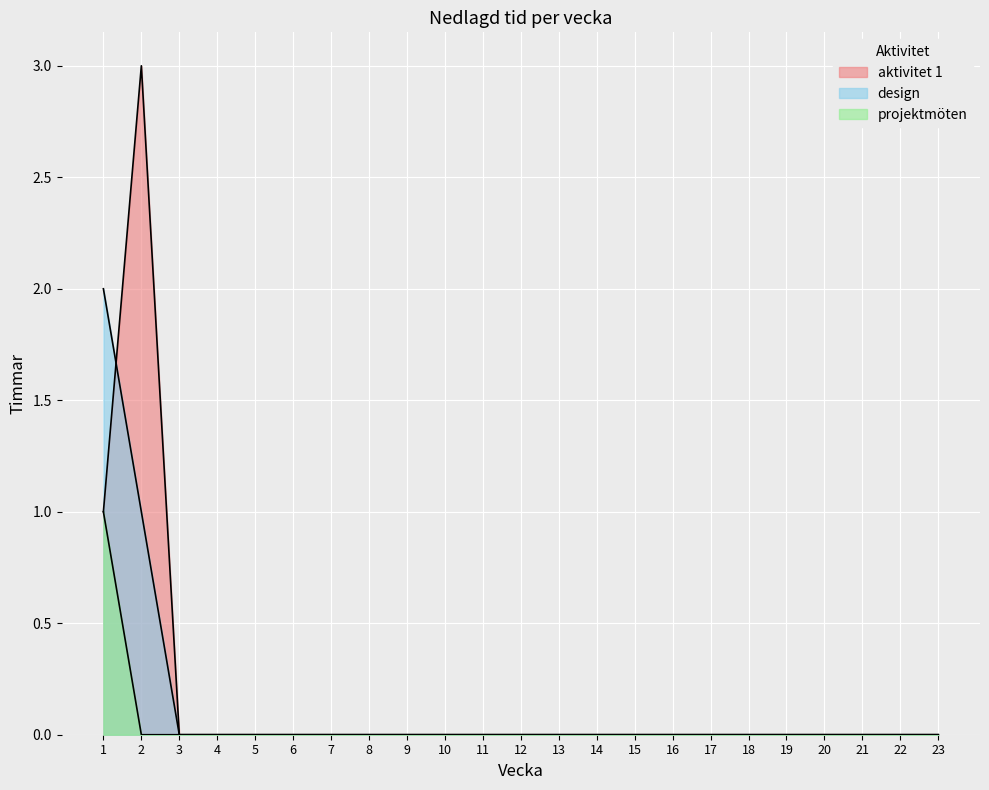

Reading left to right, what are all the values shown in this chart?

aktivitet 1: 1=1	2=3	3=0	4=0	5=0	6=0	7=0	8=0	9=0	10=0	11=0	12=0	13=0	14=0	15=0	16=0	17=0	18=0	19=0	20=0	21=0	22=0	23=0
design: 1=2	2=1	3=0	4=0	5=0	6=0	7=0	8=0	9=0	10=0	11=0	12=0	13=0	14=0	15=0	16=0	17=0	18=0	19=0	20=0	21=0	22=0	23=0
projektmöten: 1=1	2=0	3=0	4=0	5=0	6=0	7=0	8=0	9=0	10=0	11=0	12=0	13=0	14=0	15=0	16=0	17=0	18=0	19=0	20=0	21=0	22=0	23=0